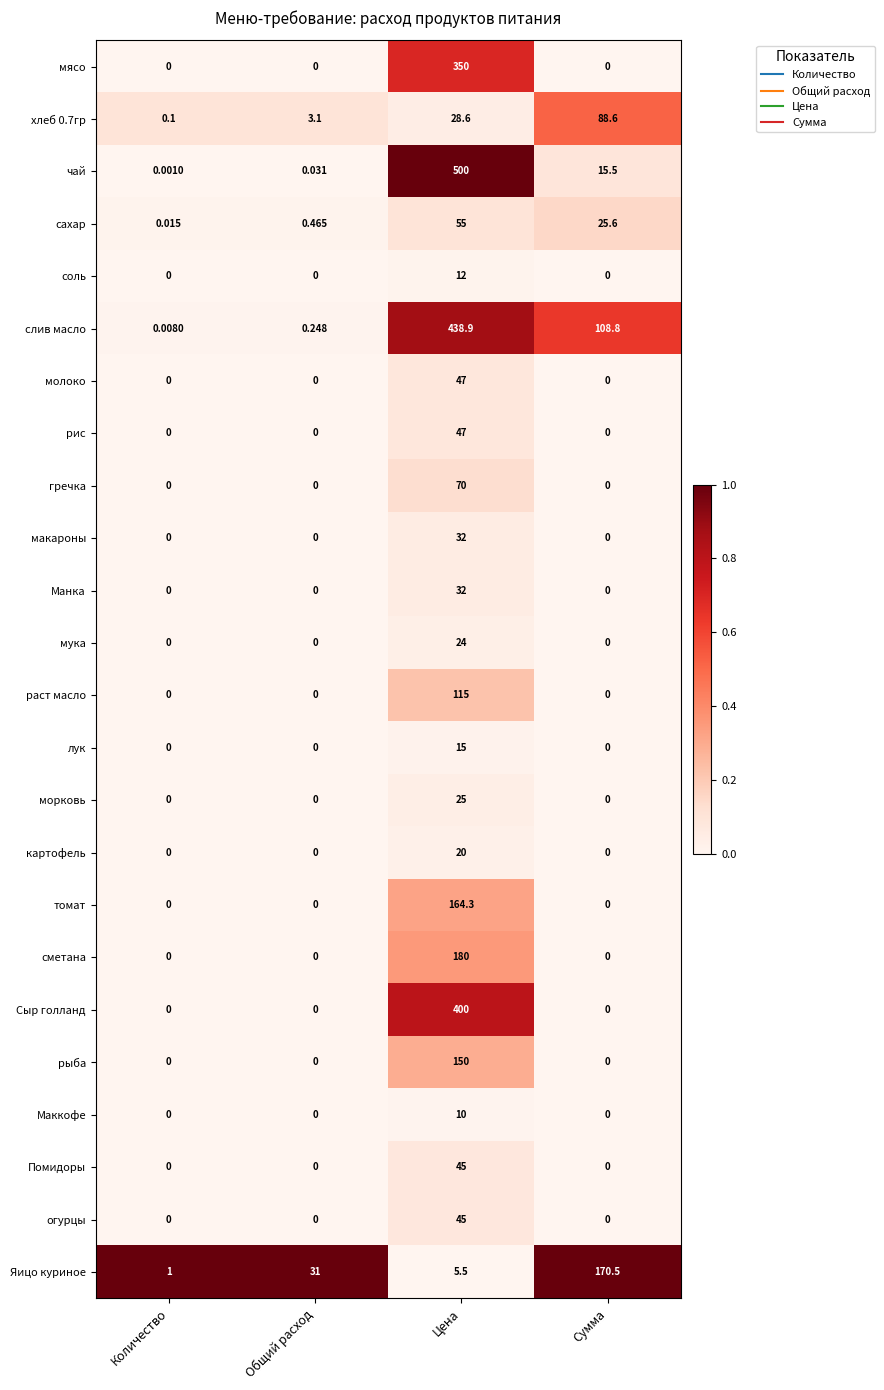

Which label corresponds to the largest value in the chart?

Цена